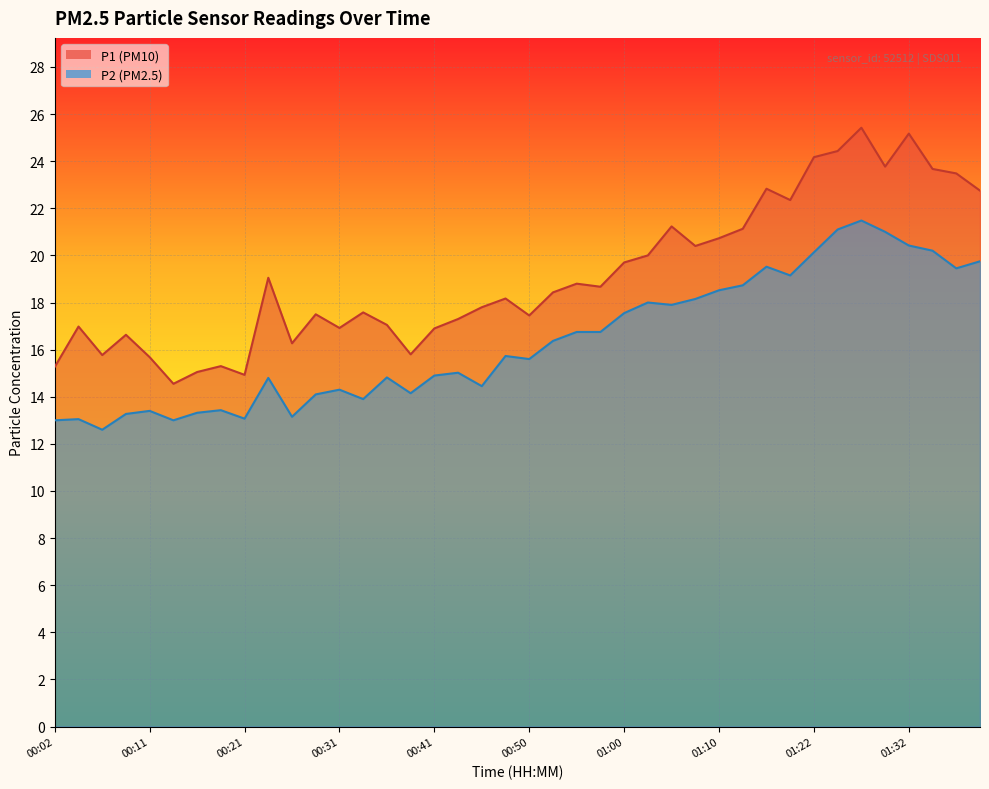

Where is P2 nearest to the value 17?

00:55